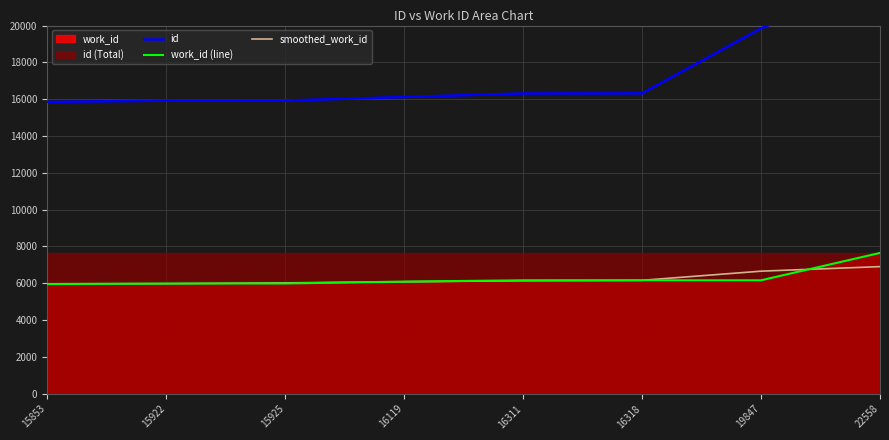

What is the approximate value of work_id (line) at 16311?

6163.0